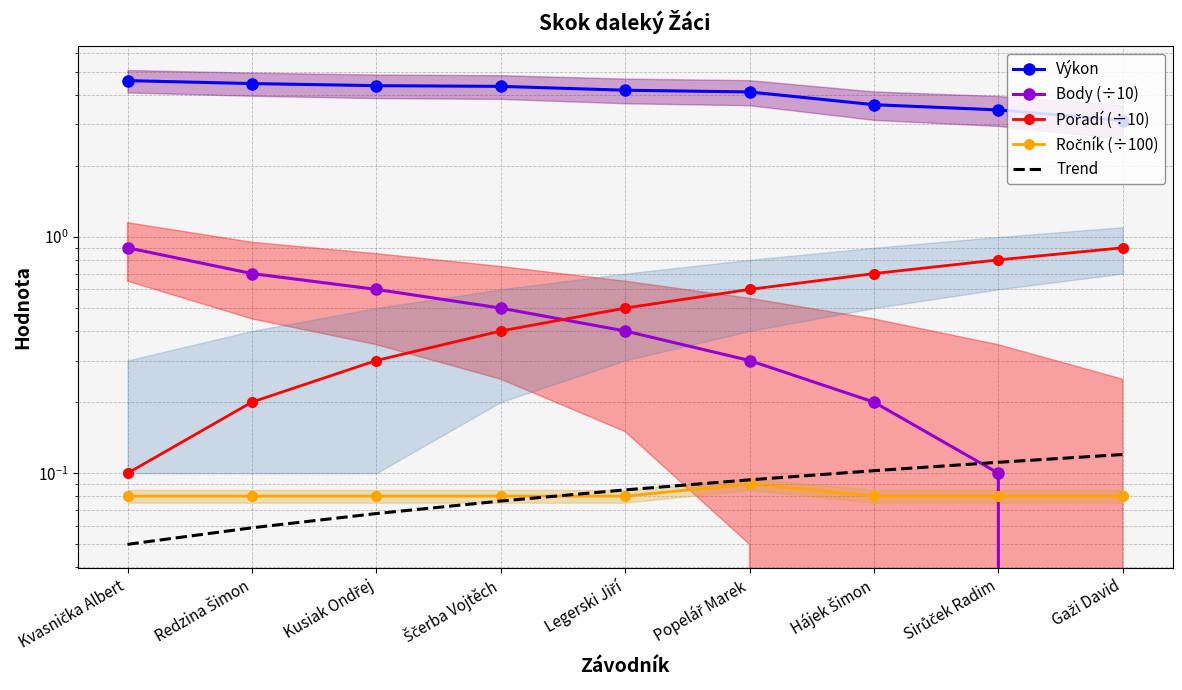

What is the spread (max minus min) of values at Gaži David?

3.1